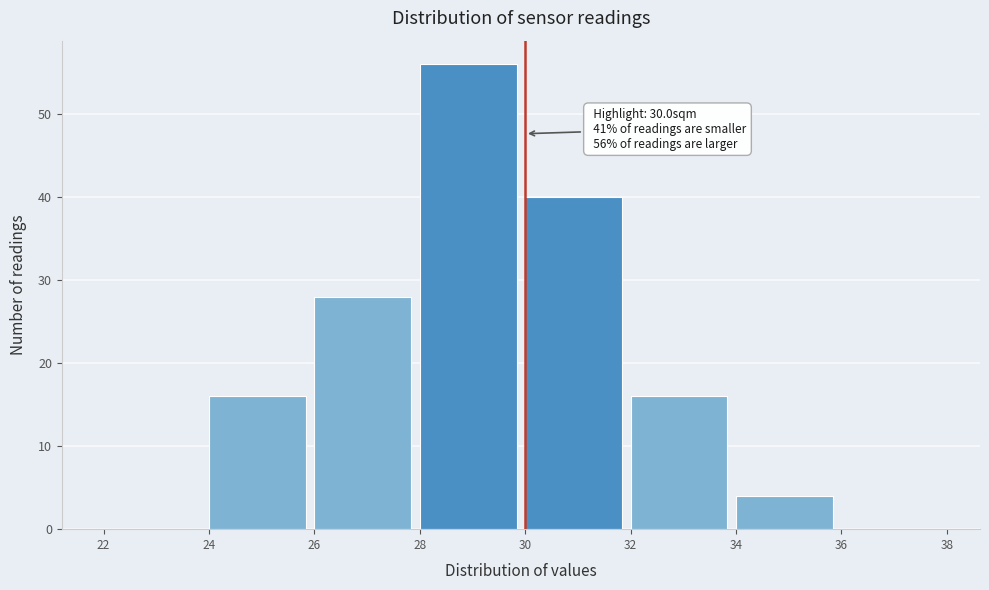

Over which range of the x-axis is the bar tallest?

28 to 30